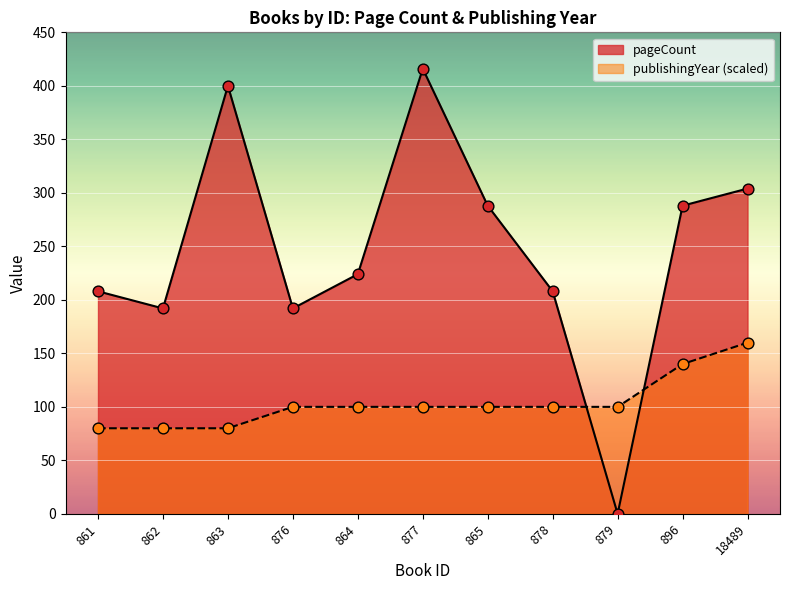

What are all the series names shown in the legend?

pageCount, publishingYear